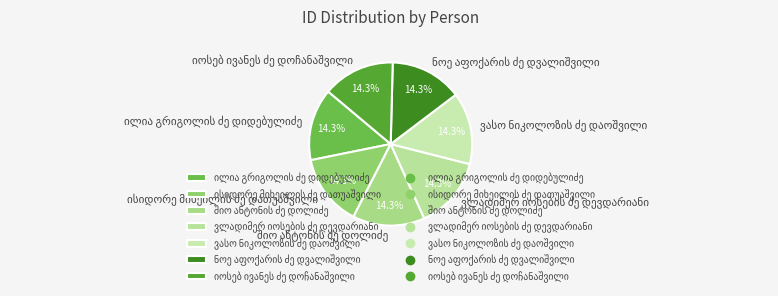

Does any single category account for the majority?

No